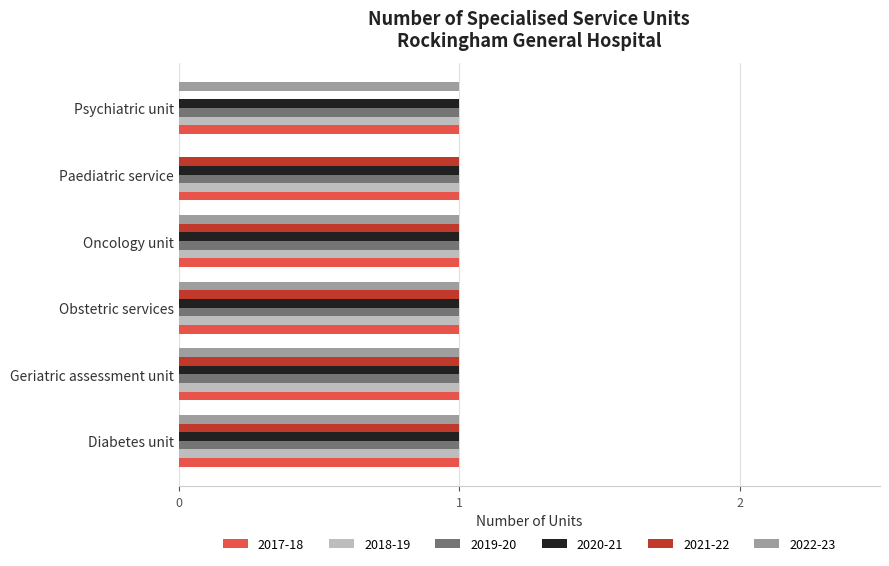

How many categories are shown in the chart?

6